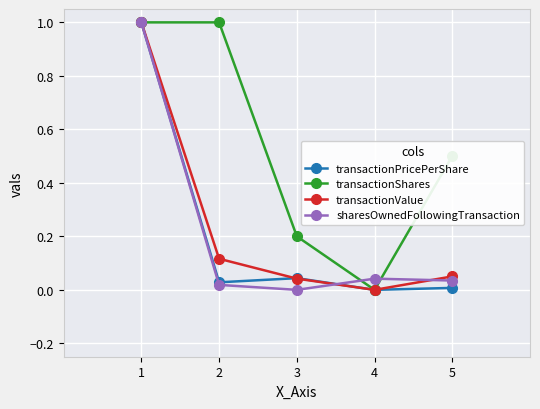

What is the total value across all series at 2?

1.2